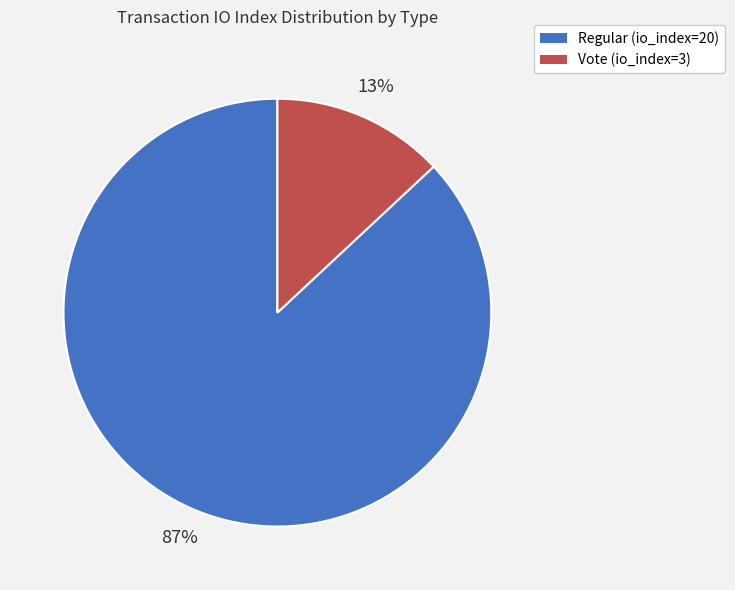

Which slice is the smallest?

Vote (io_index=3)